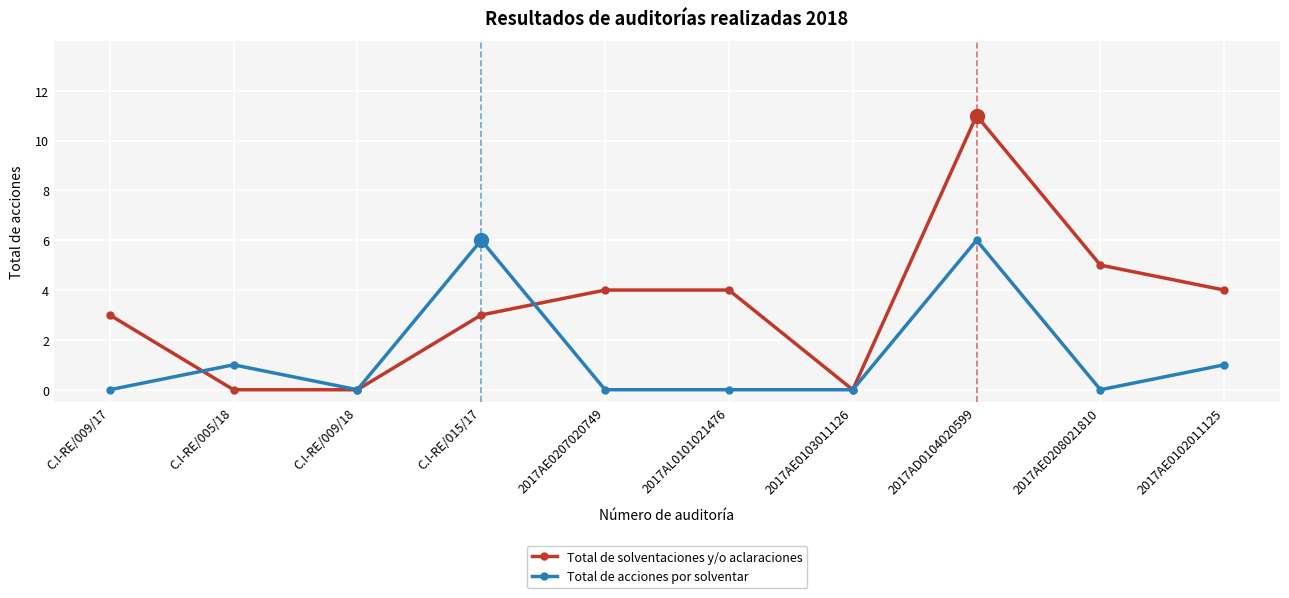

The value of Total de acciones por solventar at 2017AE0208021810 is -3. True or false?

False